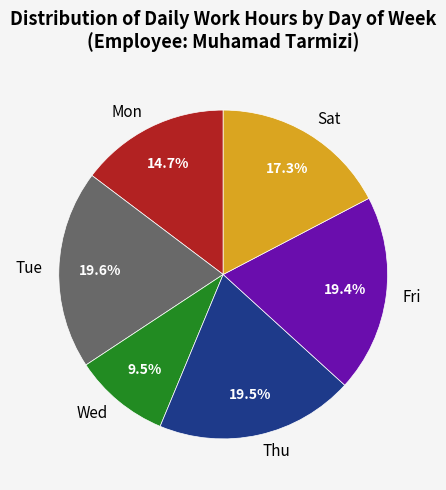

Which has a higher value, Fri or Sat?

Fri